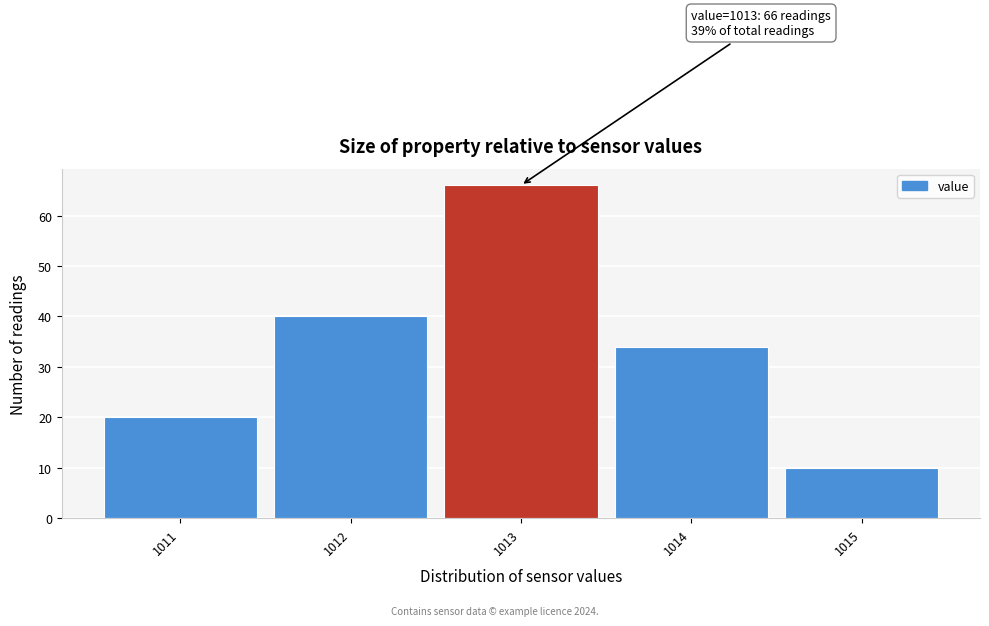

Which range on the x-axis has the tallest bar?

1012.5 to 1013.5